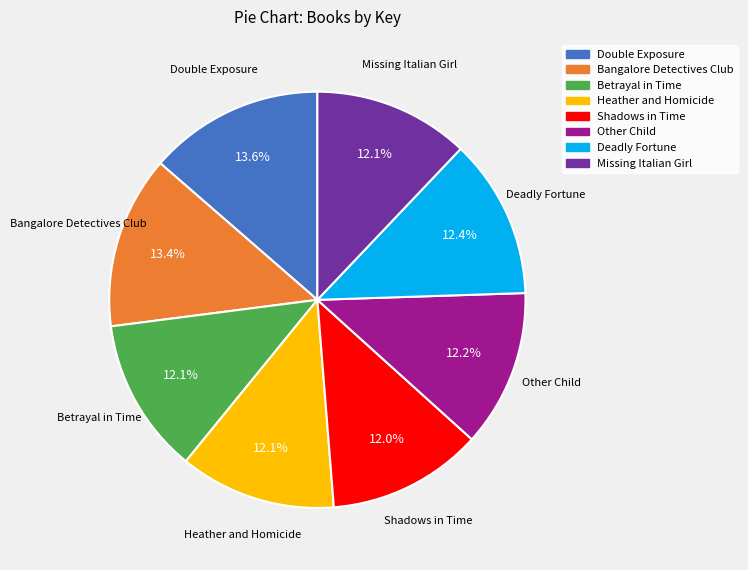

The Bangalore Detectives Club slice represents 22% of the pie. True or false?

False